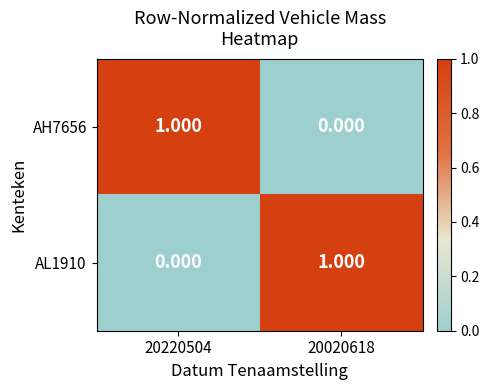

Reading left to right, transcribe all the data shown in this chart.

AH7656: 20220504=1	20020618=0
AL1910: 20220504=0	20020618=1